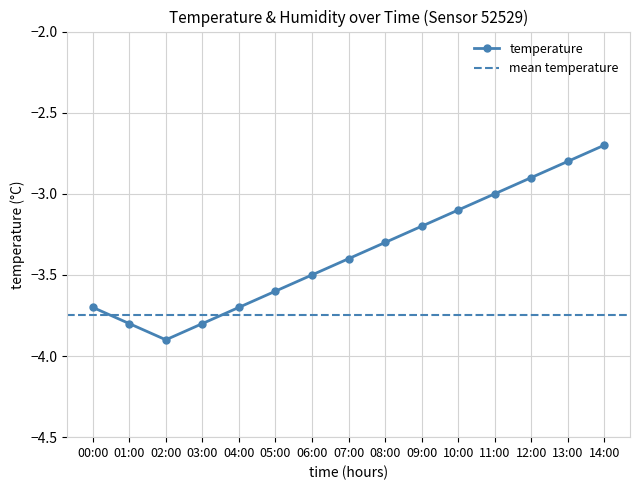

What is the sum of all values?

-50.4